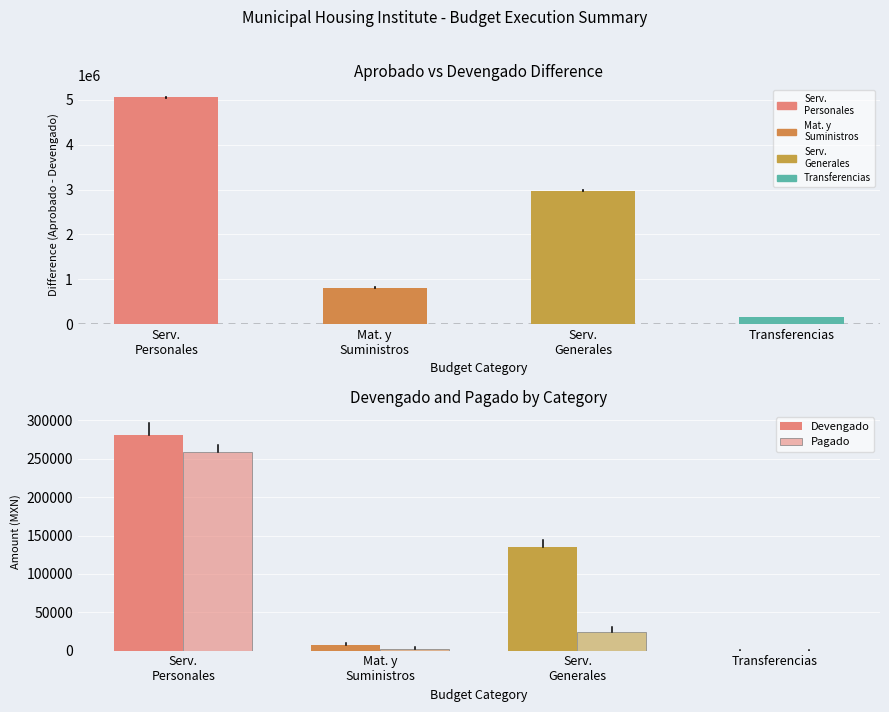

What is the label of the 3rd bar from the right?

Mat. y
Suministros